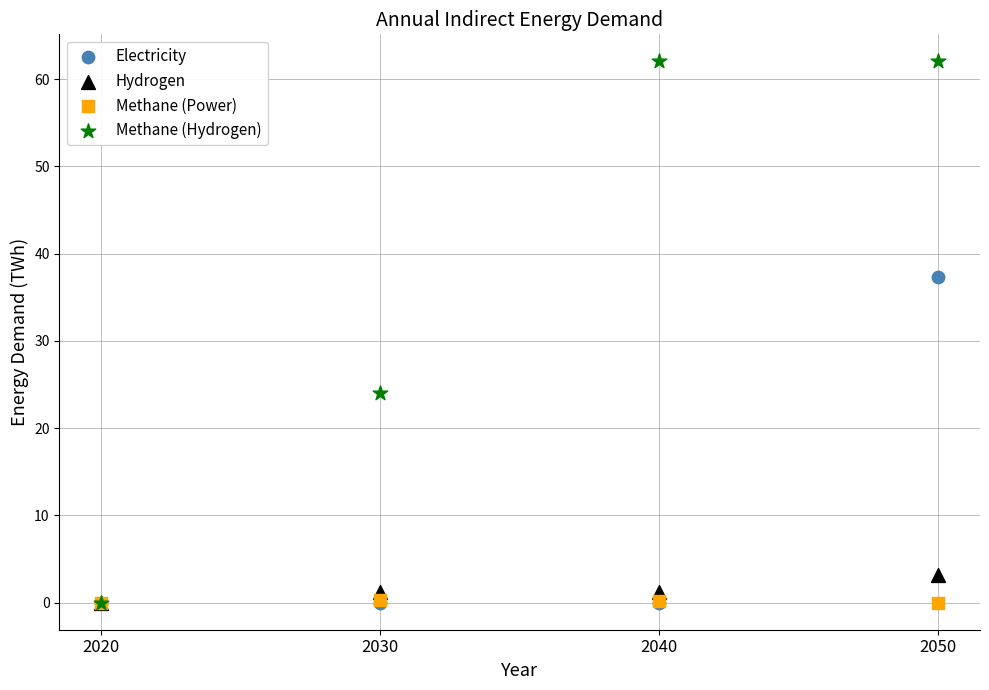

What are all the series names shown in the legend?

Electricity, Hydrogen, Methane (Power), Methane (Hydrogen)